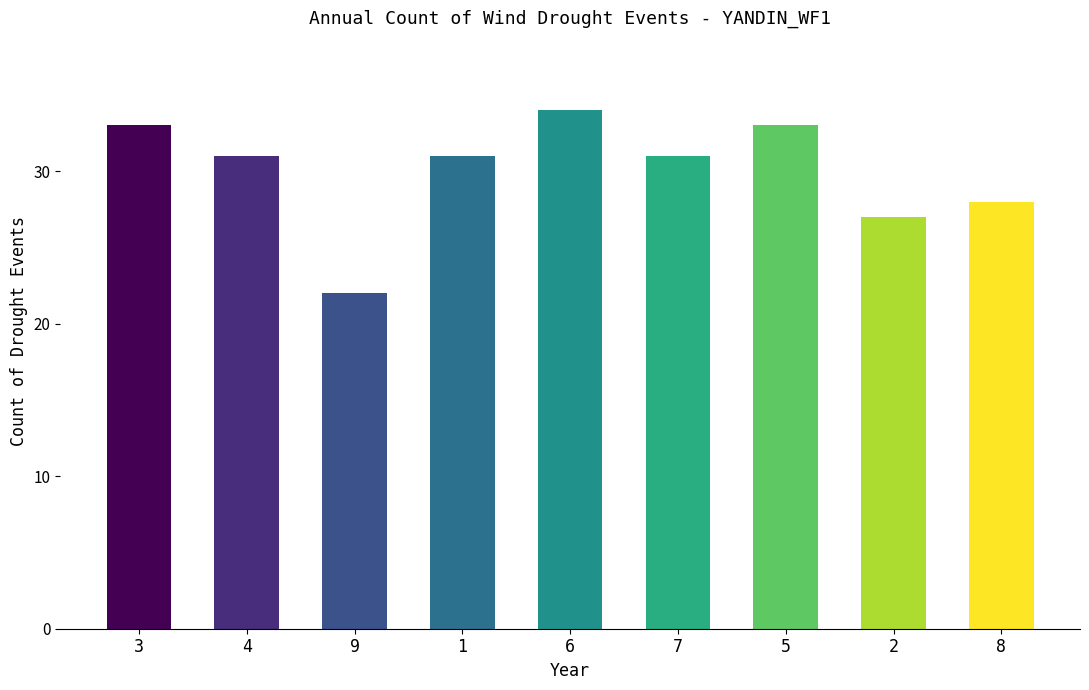

Count the number of data series in this chart.

1